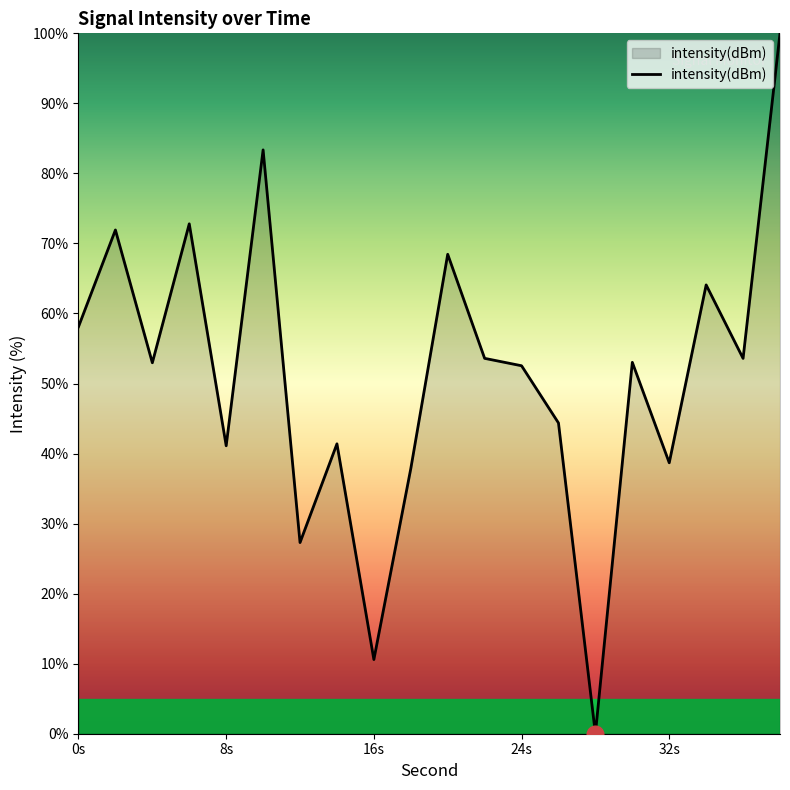

What is the difference between the maximum and minimum values?

100.0